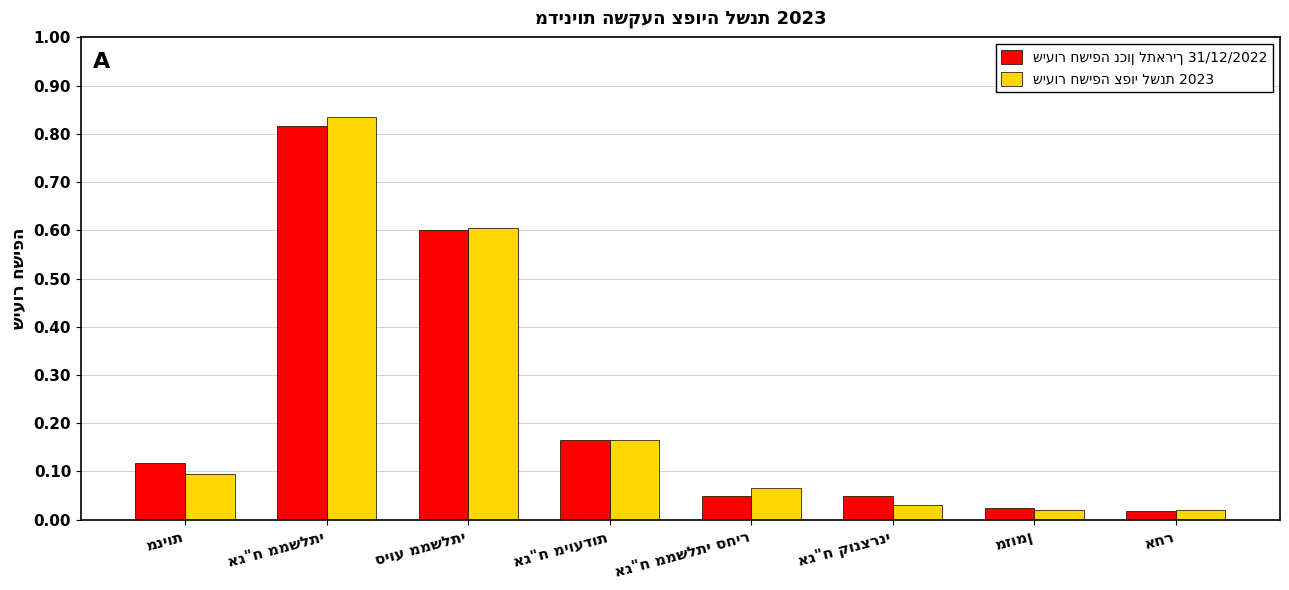

How many data points does each series have?

8